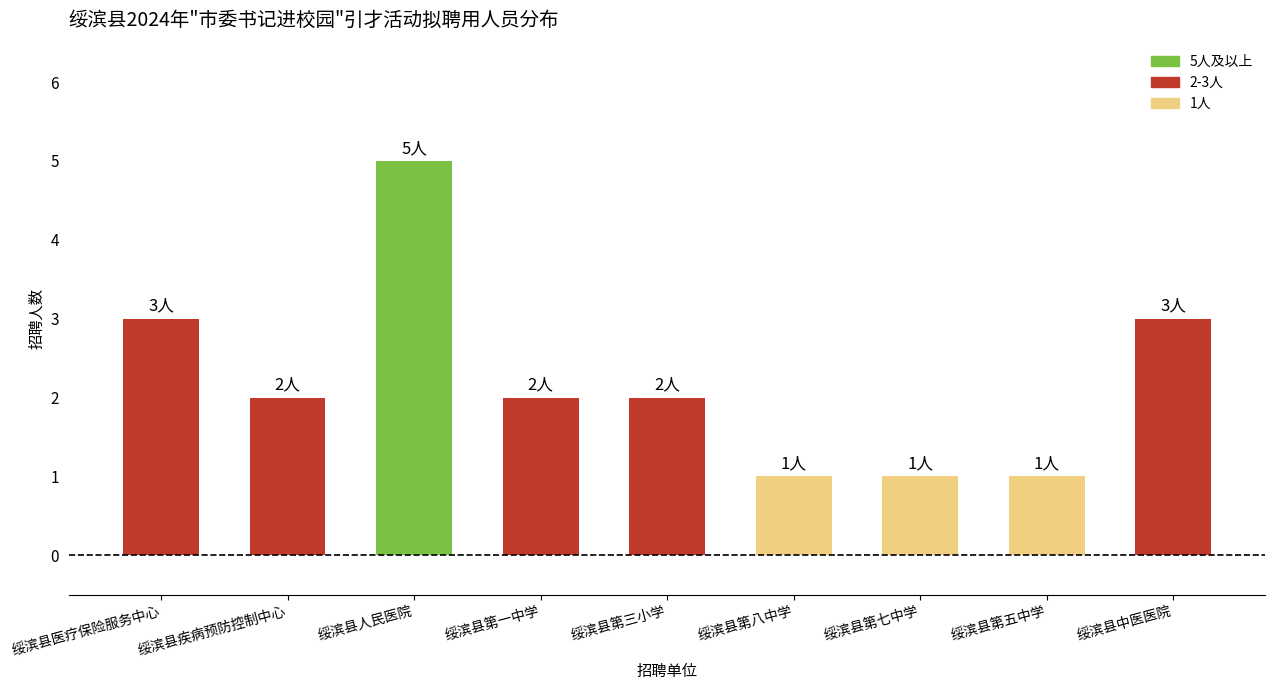

What is the average value?

2